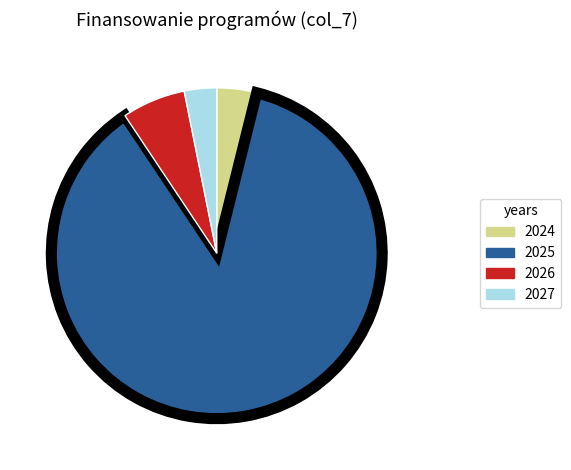

Which slice is the largest?

2025